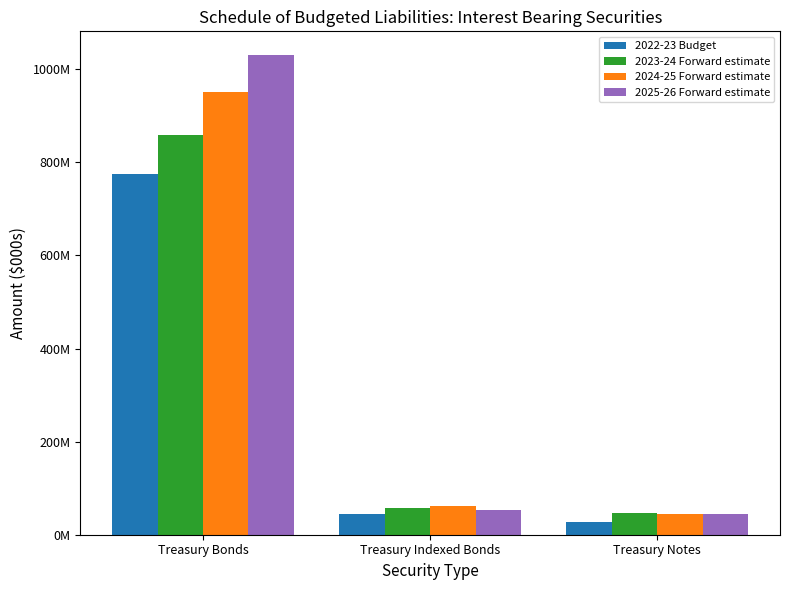

Is it true that 2023-24 Forward estimate equals 858646402 at Treasury Bonds?

True